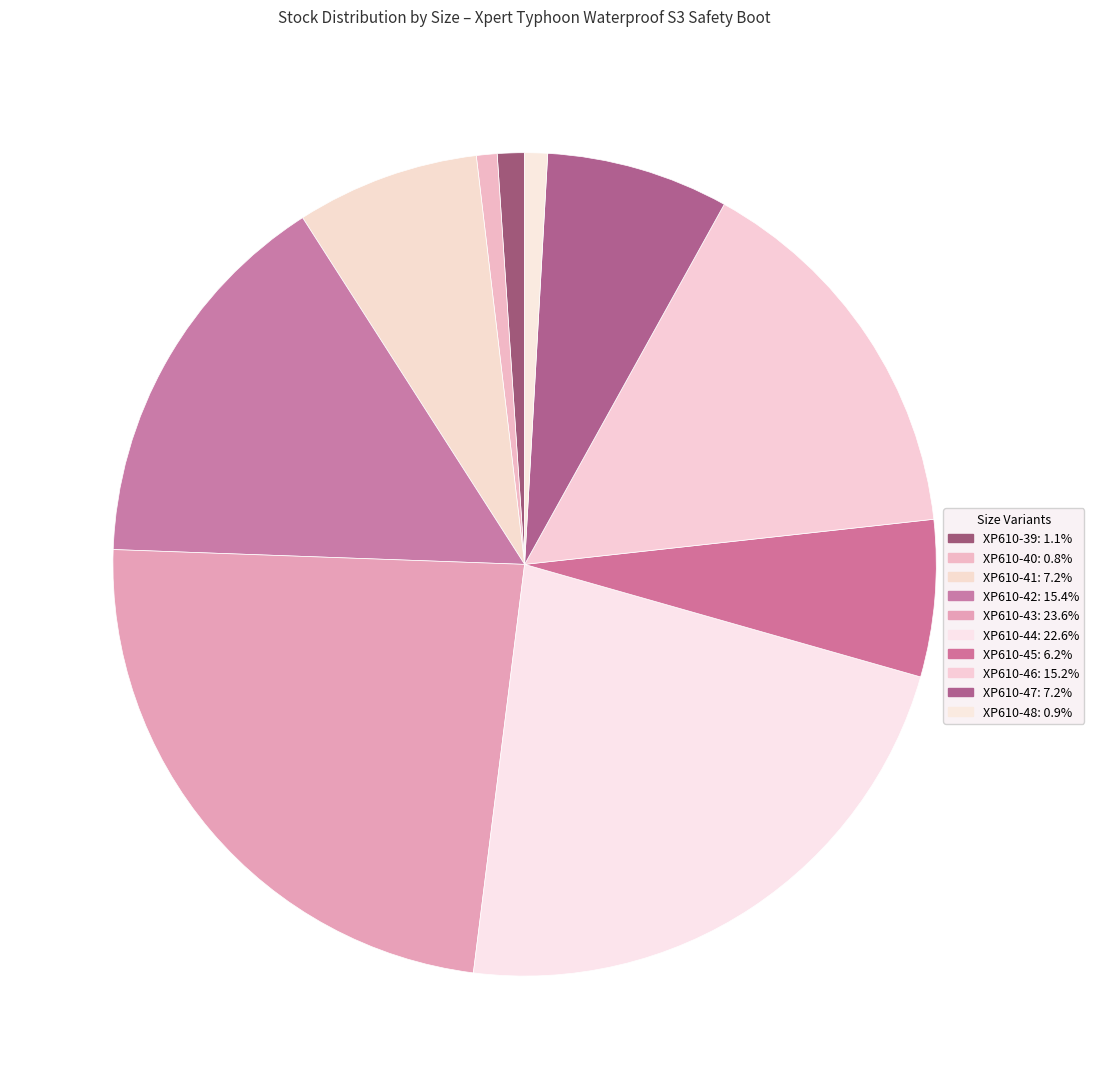

How much of the chart is everything except XP610-40?

99.2%